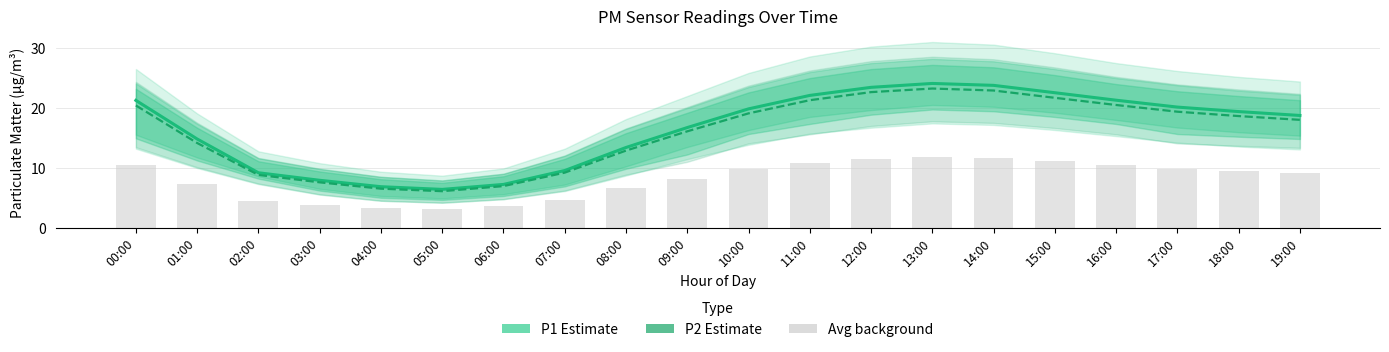

Does the chart contain any negative values?

No